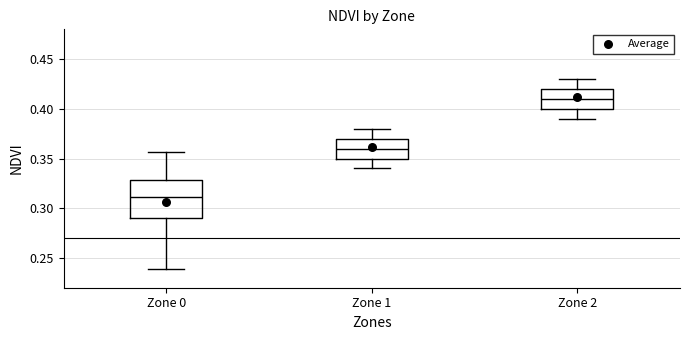

Comparing the boxes themselves (not the whiskers), which one is the tallest?

Zone 0